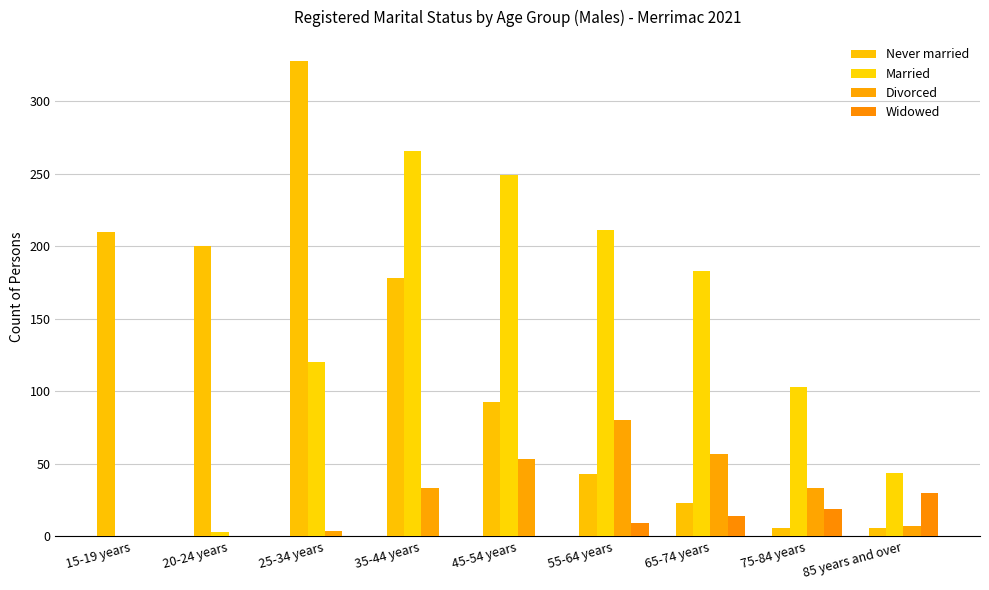

What is the label of the 7th bar from the left?

65-74 years